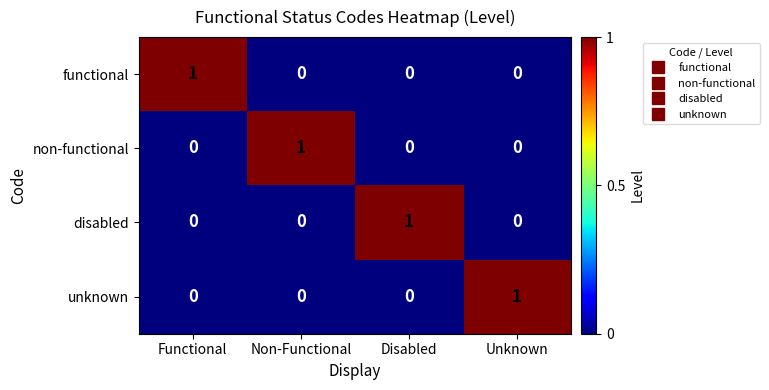

Reading left to right, what are all the values shown in this chart?

functional: 1	0	0	0
non-functional: 0	1	0	0
disabled: 0	0	1	0
unknown: 0	0	0	1